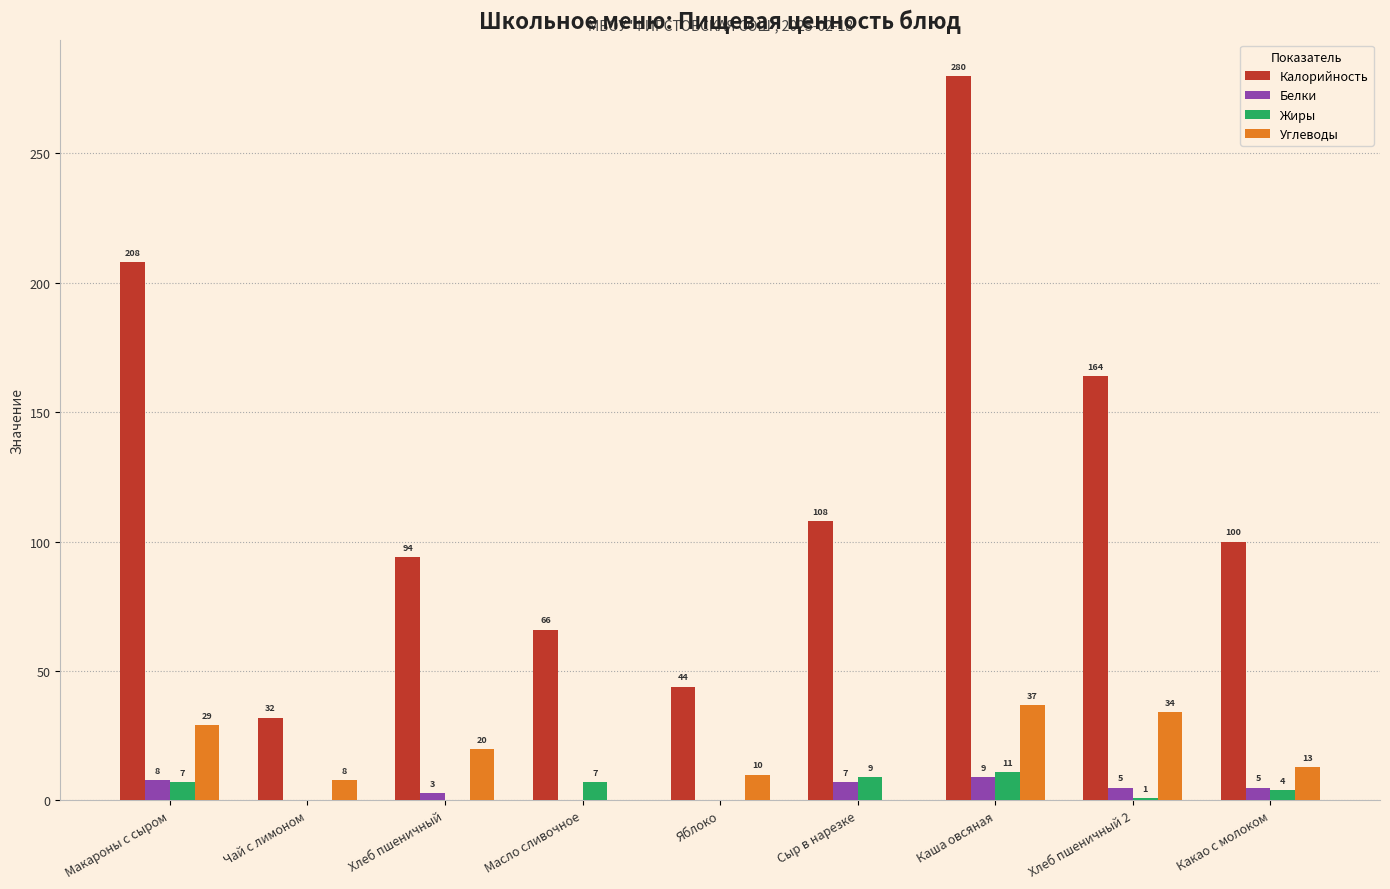

Which series has the largest total across all categories?

Калорийность